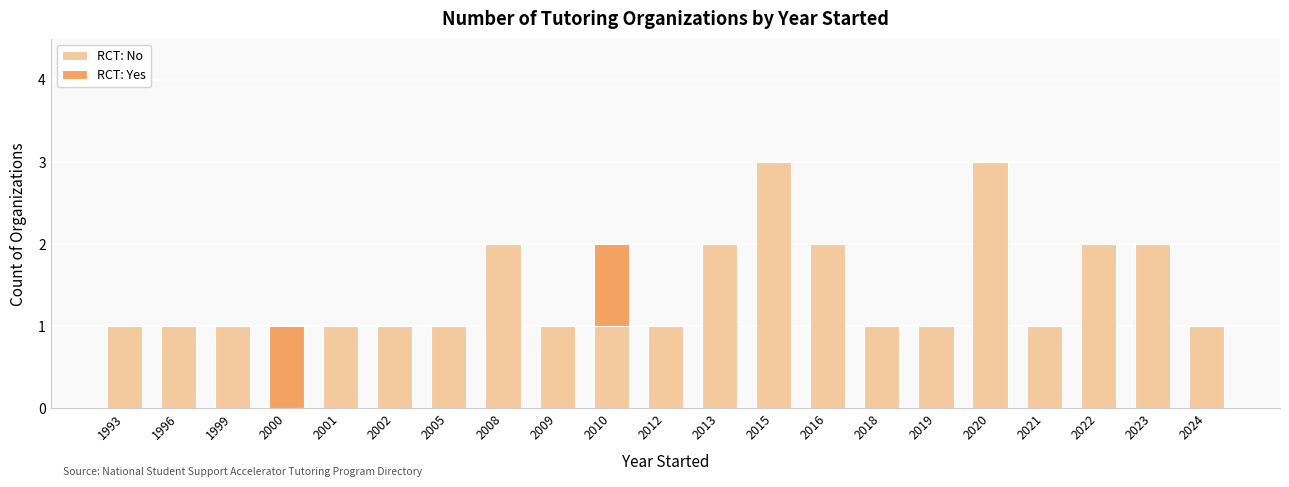

What is the sum of the RCT: No values at 2008 and 2018?

3